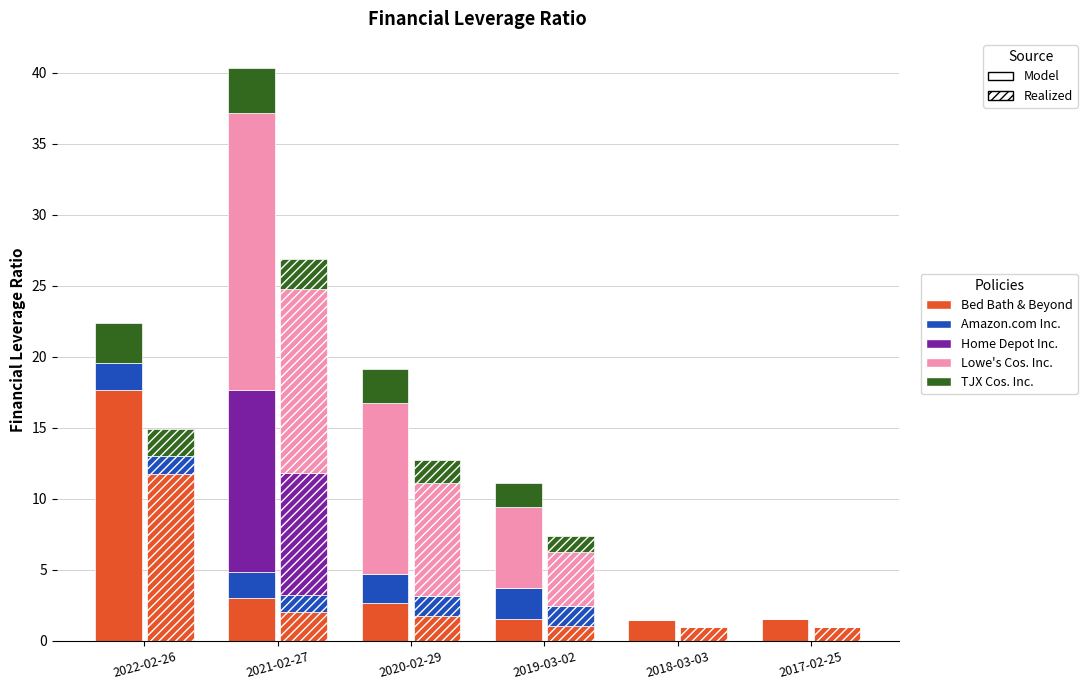

How many data points in Home Depot Inc. are above 0?

1